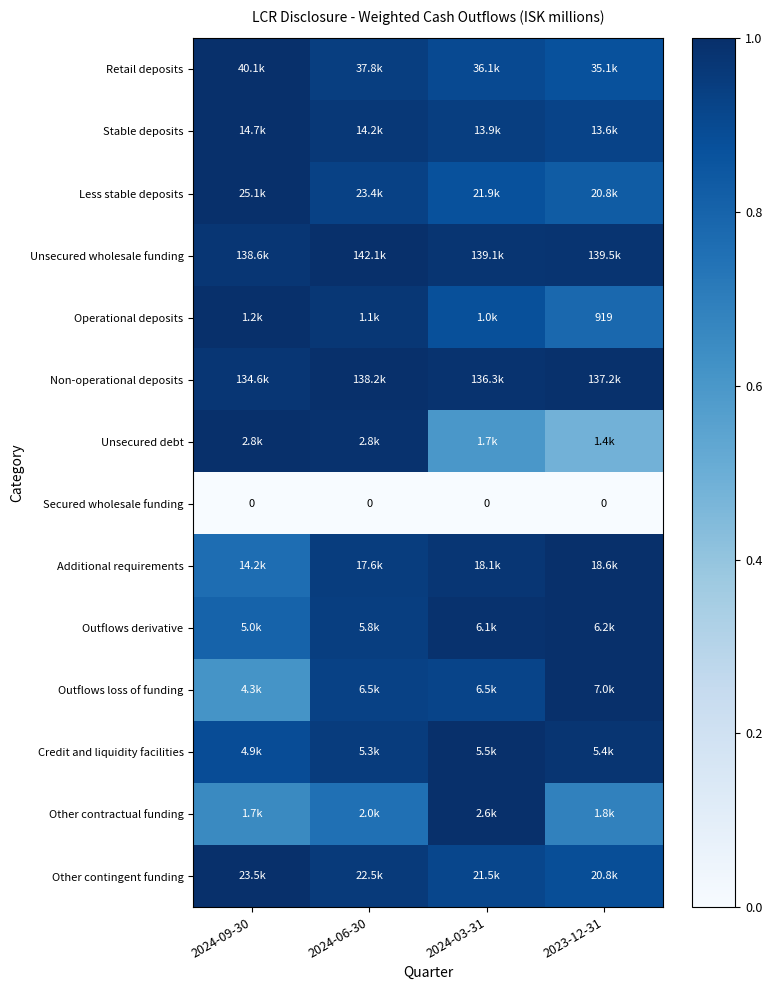

At which category is the sum across all series the highest?

2024-06-30